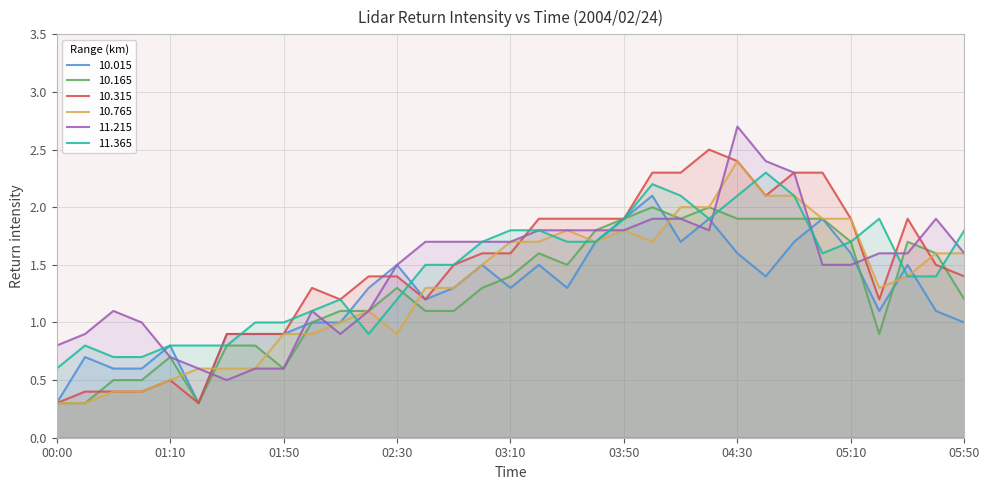

At which label does  10.315 first exceed 1?

02:00